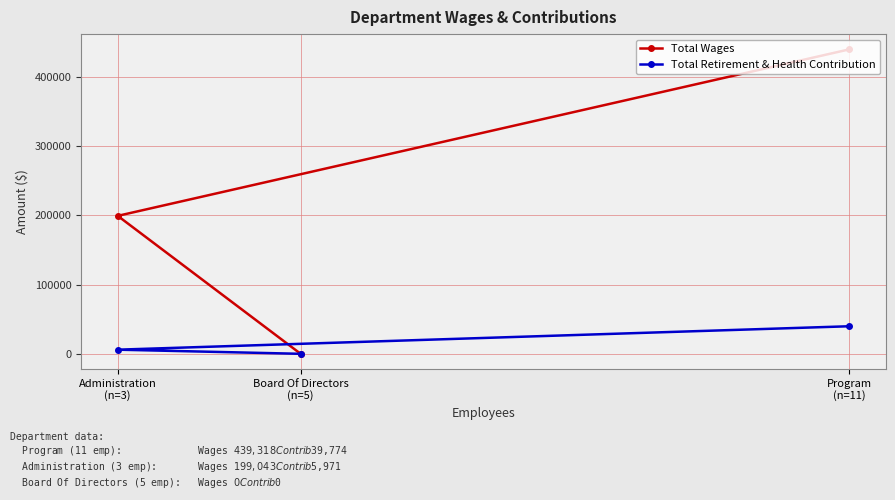

Reading left to right, transcribe all the data shown in this chart.

Total Wages: Administration
(n=3)=199043	Board Of Directors
(n=5)=0	Program
(n=11)=439318
Total Retirement & Health Contribution: Administration
(n=3)=5971	Board Of Directors
(n=5)=0	Program
(n=11)=39774